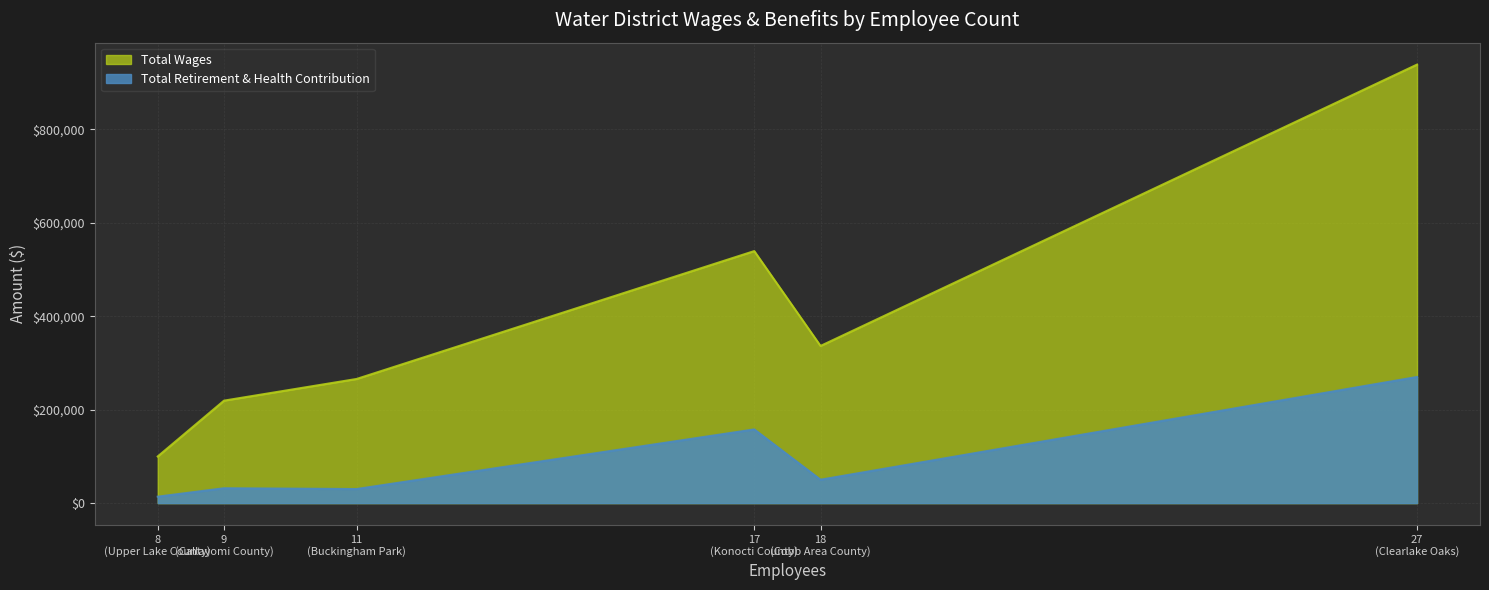

Does the chart display data point markers on the line(s)?

No